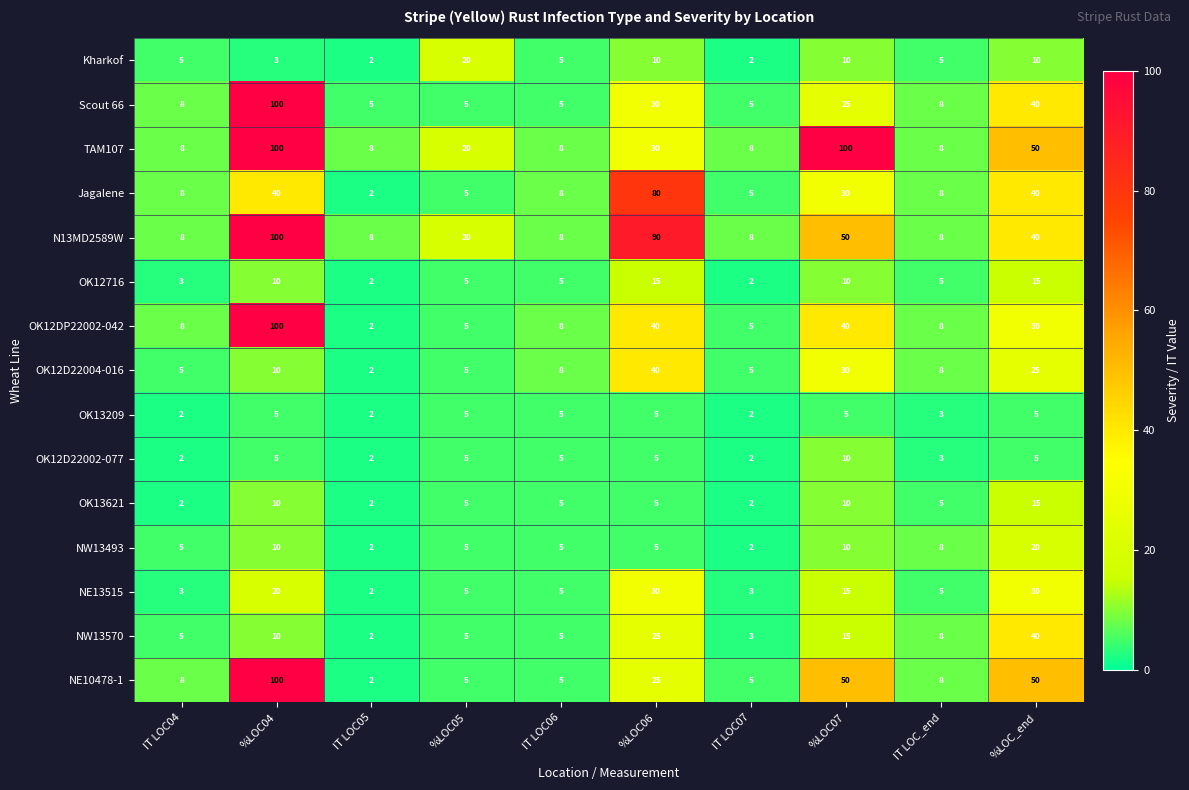

How many TAM107 values are between 8 and 50?

8